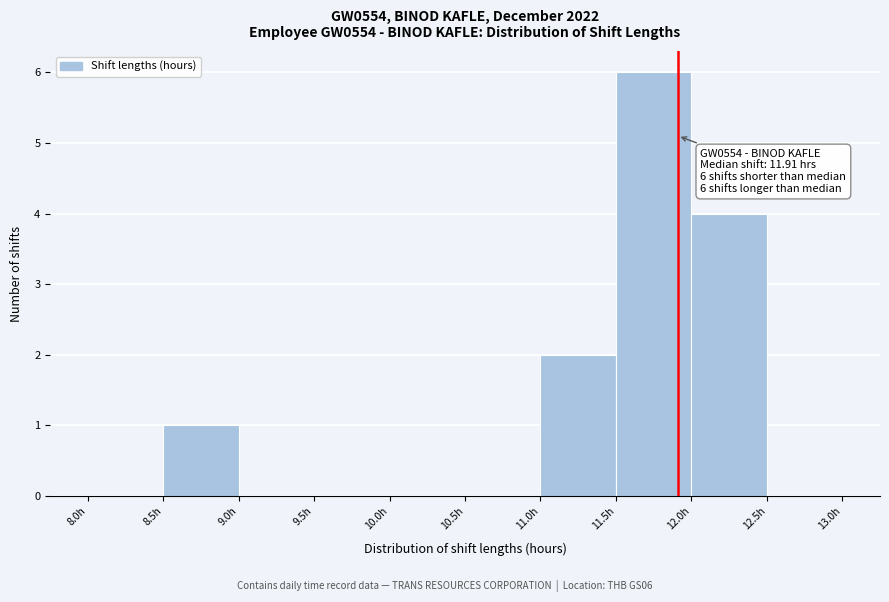

Over which range of the x-axis is the bar tallest?

11.5 to 12.0